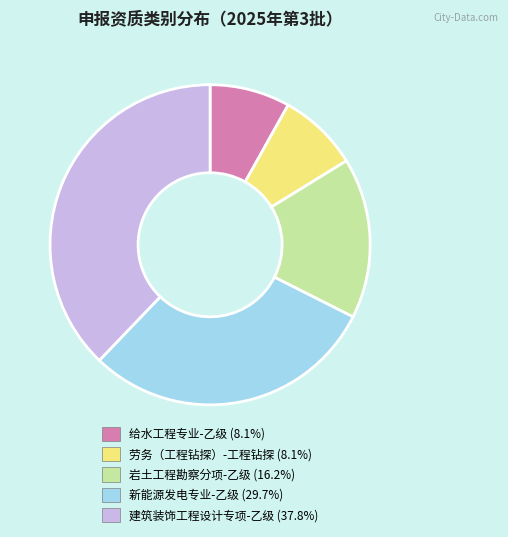

Between 新能源发电专业-乙级 and 给水工程专业-乙级, which is larger?

新能源发电专业-乙级